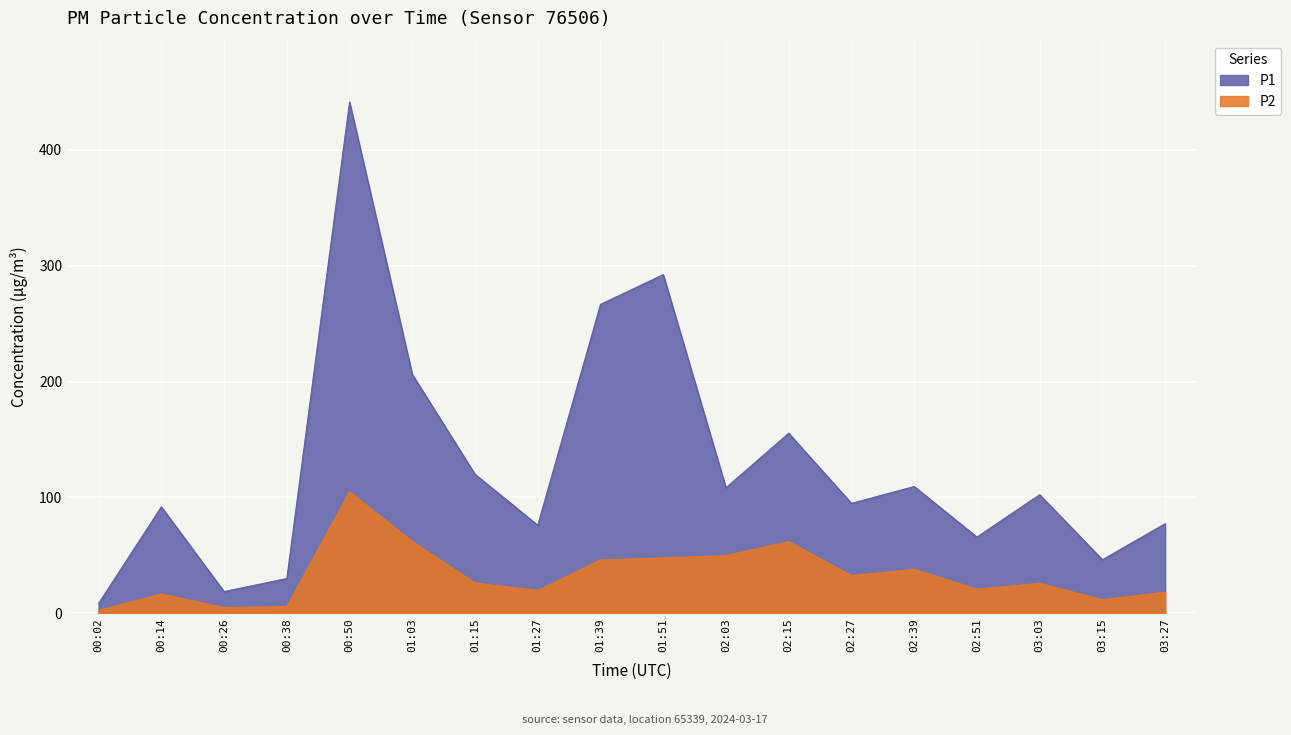

At which label is P1 closest to 224?

01:03